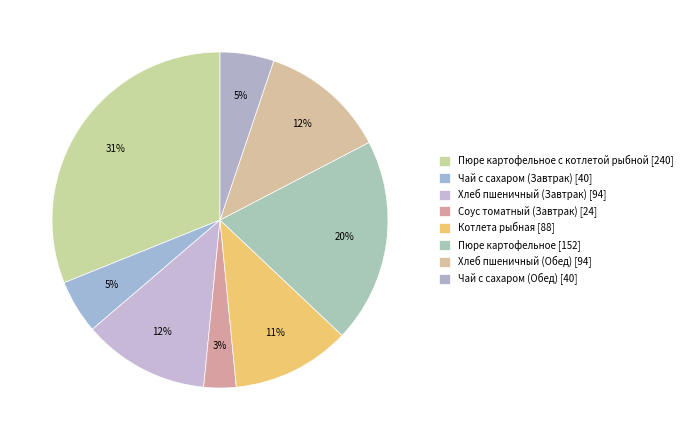

How many slices are in this pie chart?

8